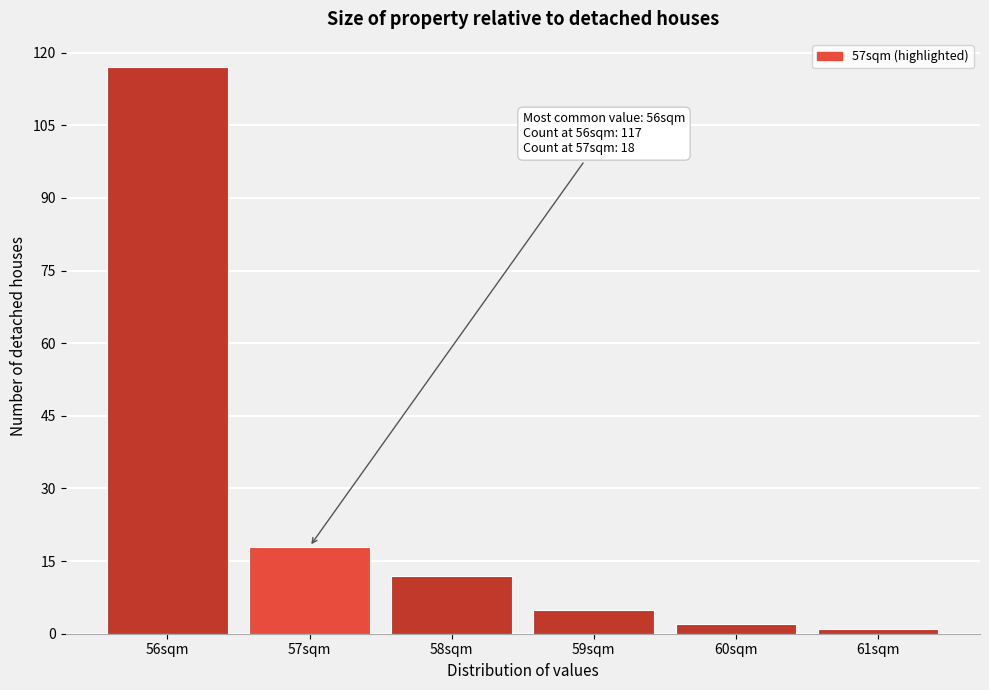

Reading left to right, what are all the values shown in this chart?

117	18	12	5	2	1